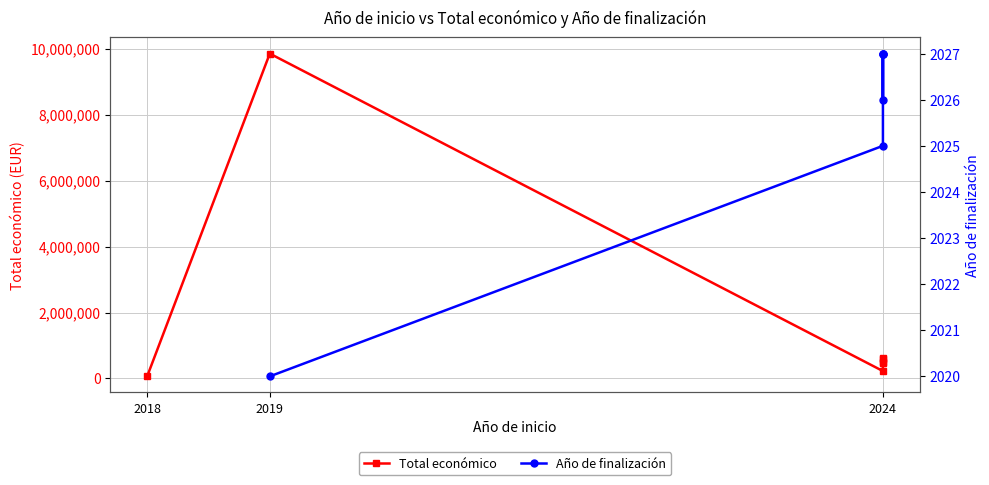

Where is the first local maximum for Total económico?

2019